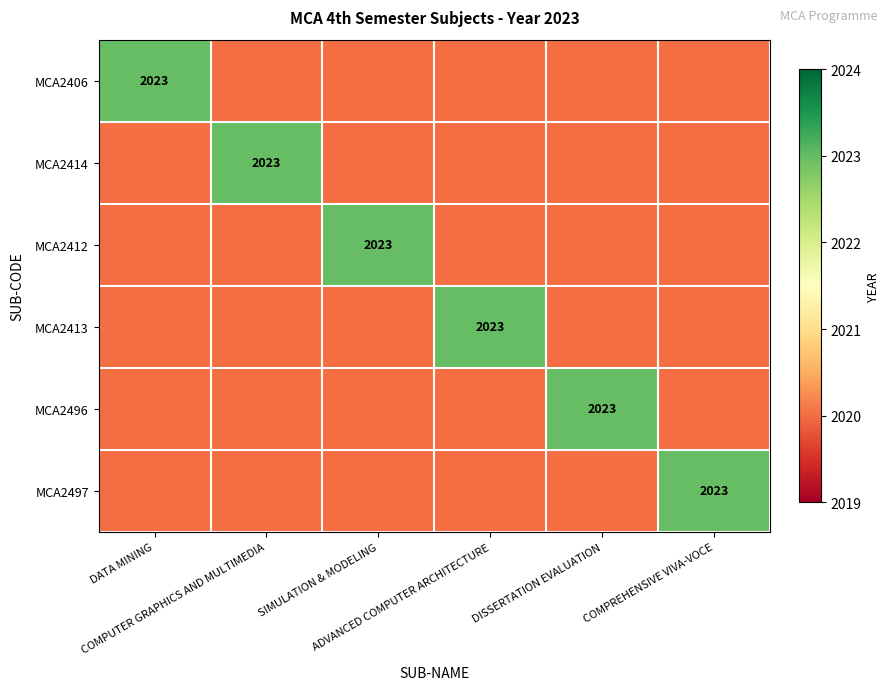

What is the sum of the MCA2413 values at DATA MINING and COMPREHENSIVE VIVA-VOCE?

4040